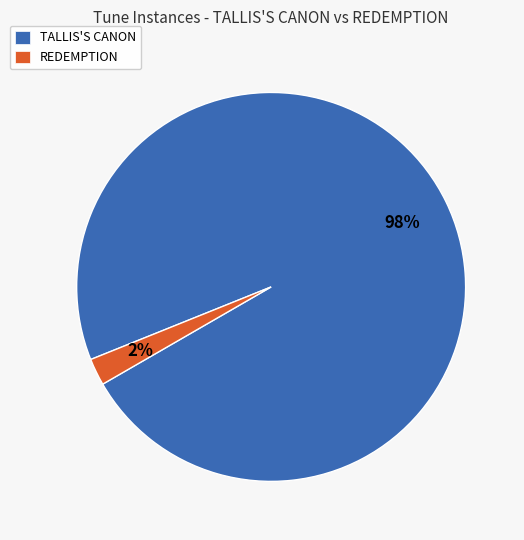

To the nearest percent, what is the average slice percentage?

50%